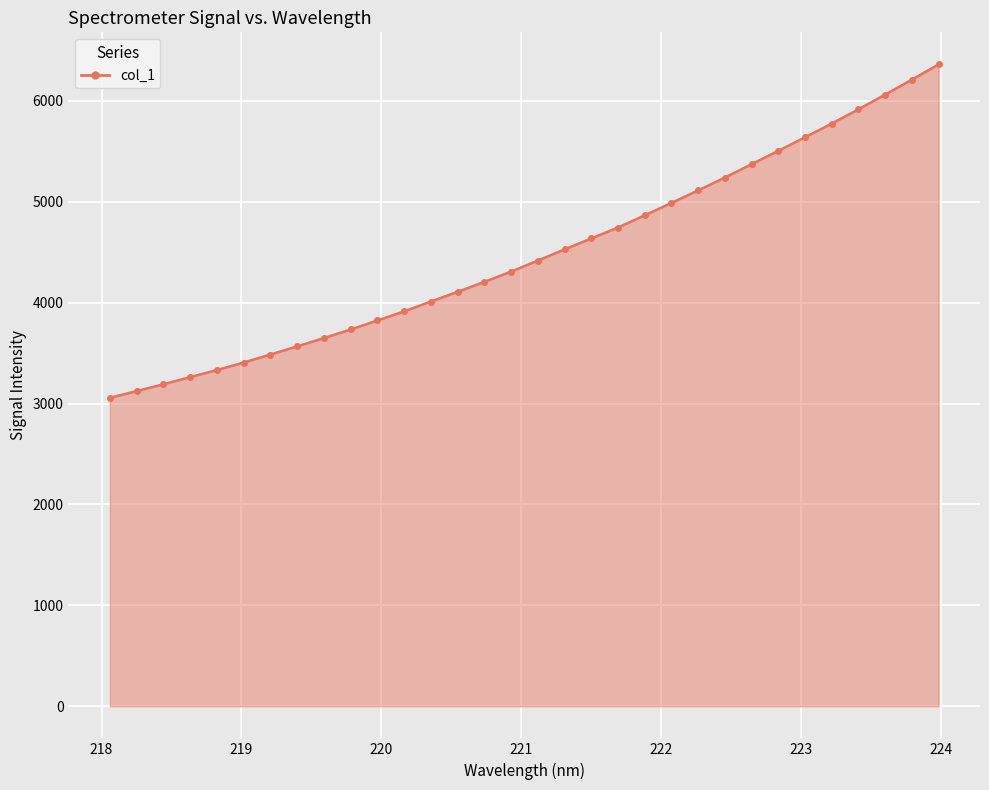

What is the difference between the maximum and second lowest values?

3237.8